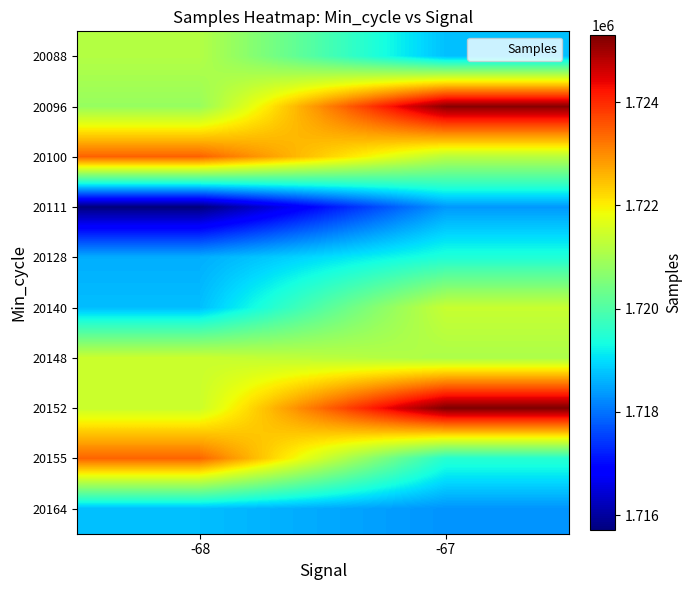

What is the greatest value displayed?

1725294